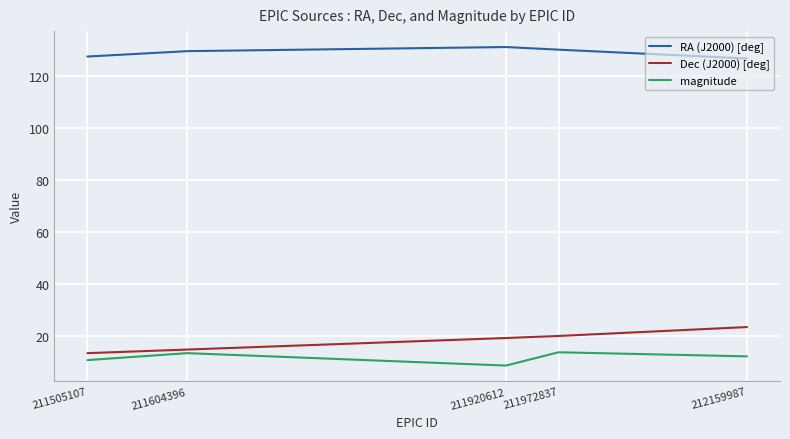

True or false: Dec (J2000) [deg] and magnitude intersect in this chart.

False